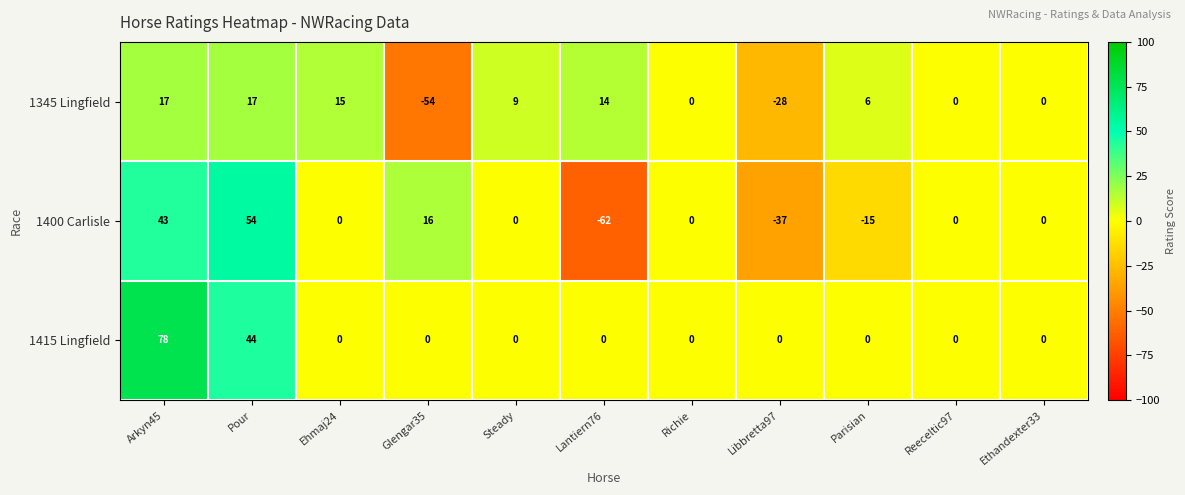

The value of 1345 Lingfield at Arkyn45 is 17. True or false?

True